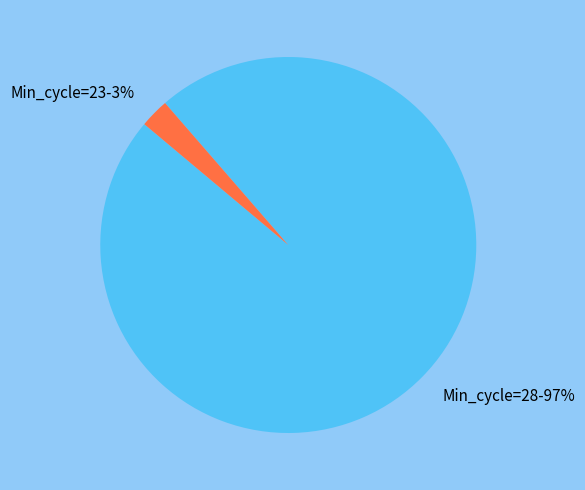

Rank the categories by value from lowest to highest.

Min_cycle=23-3%, Min_cycle=28-97%